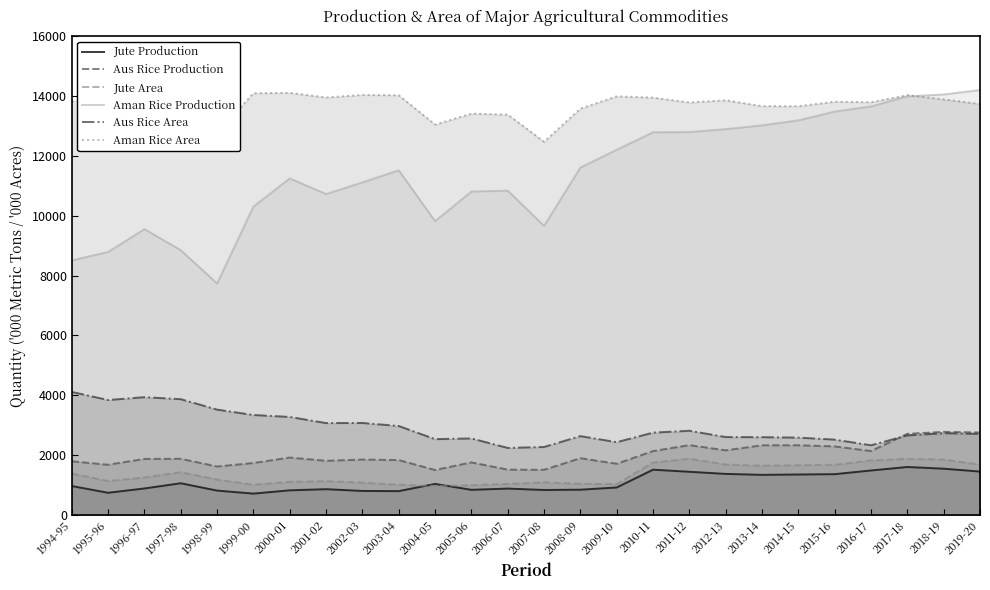

At which category does the chart reach its minimum across all series?

1999-00